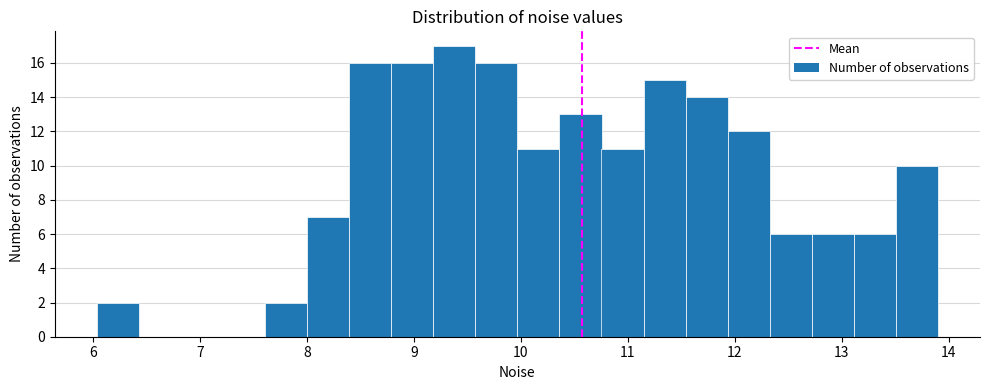

Read against the x-axis, roughly where is the centre of the tallest bar?

9.4